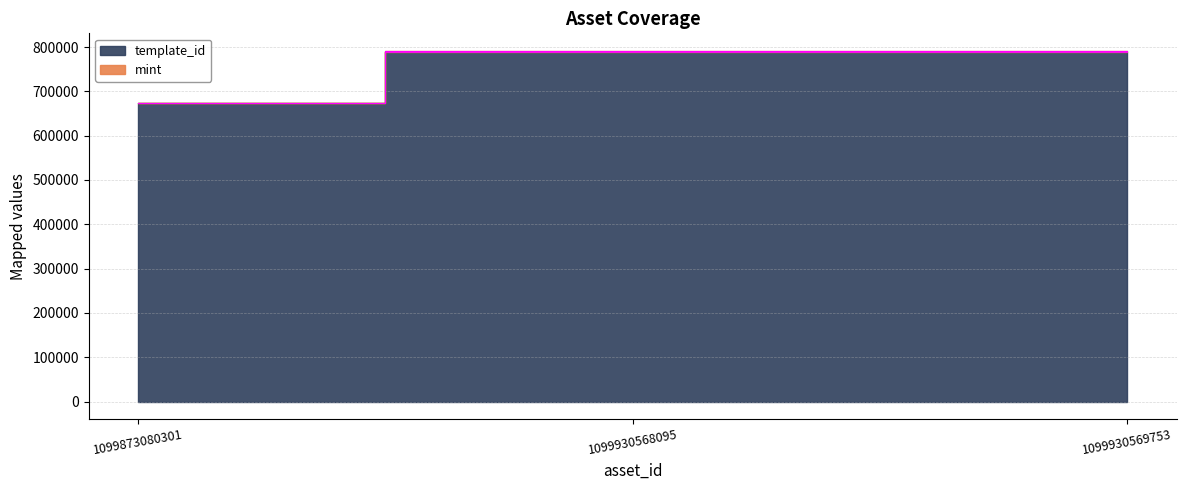

Reading right to left, transcribe all the data shown in this chart.

789638	789638	674183